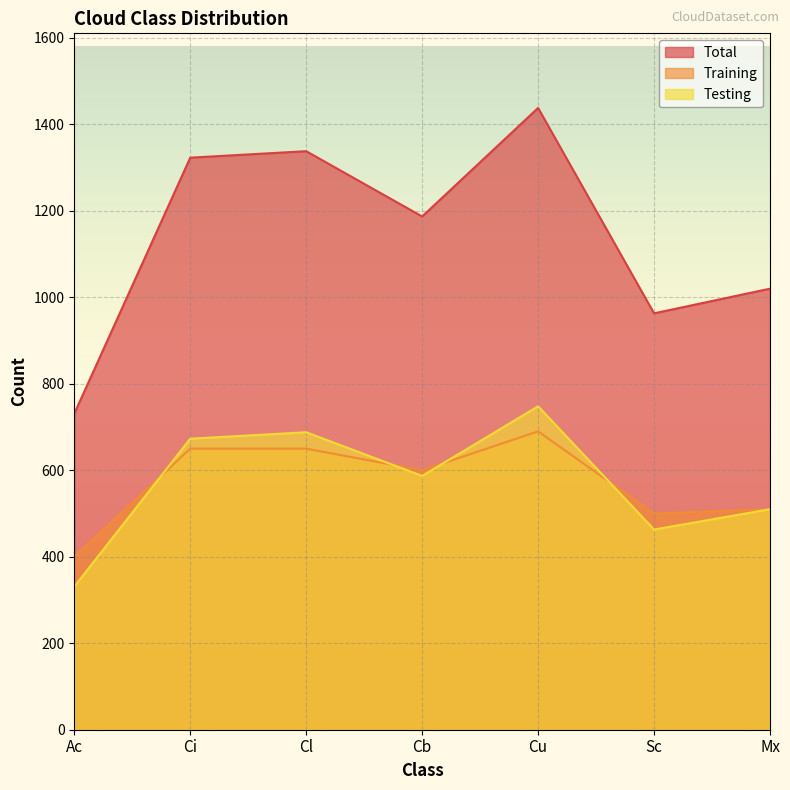

Which series has the widest spread of values?

Total